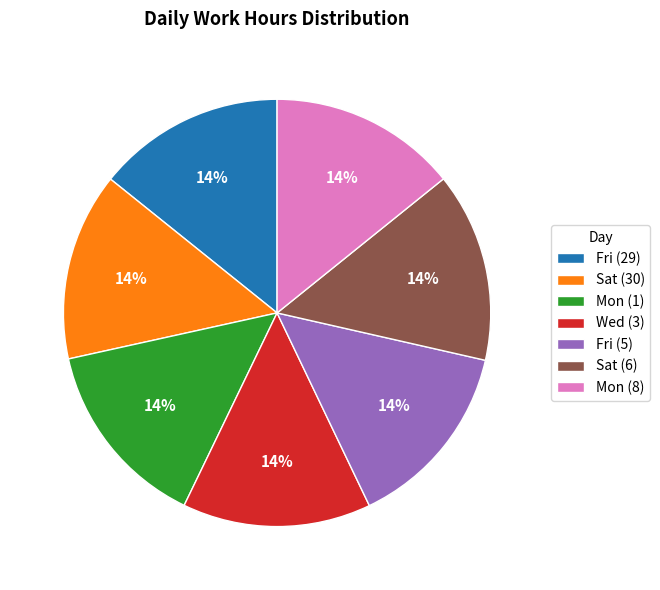

To the nearest percent, what is the average slice percentage?

14%